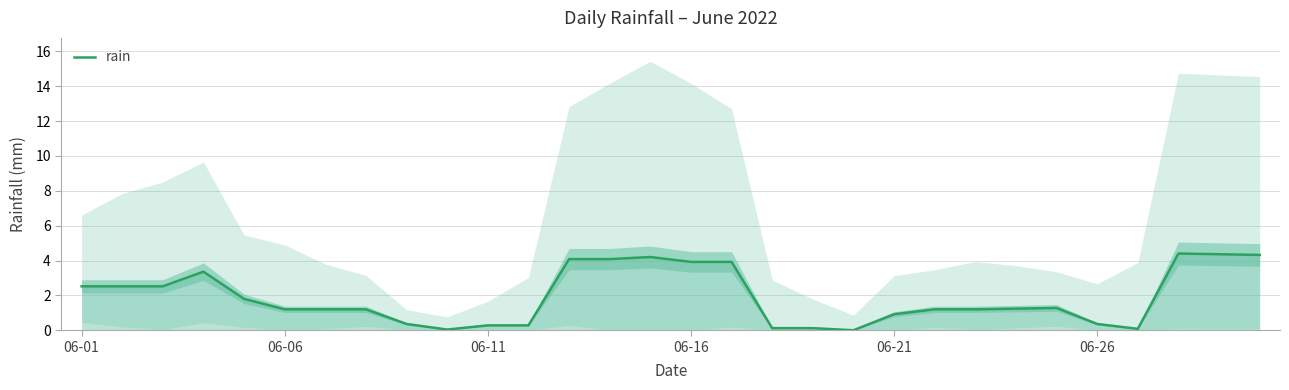

What is the highest value of the rain series?

4.4